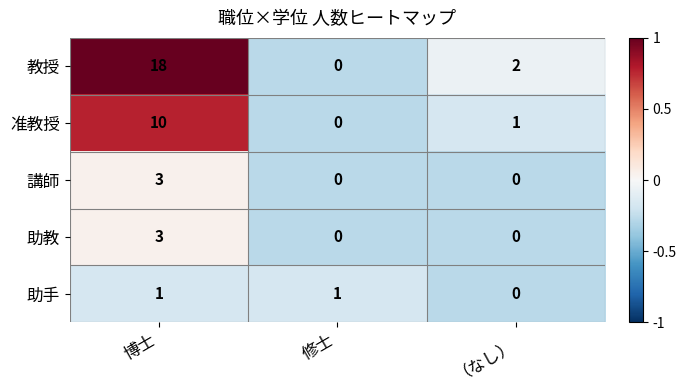

How many series are shown in this chart?

5